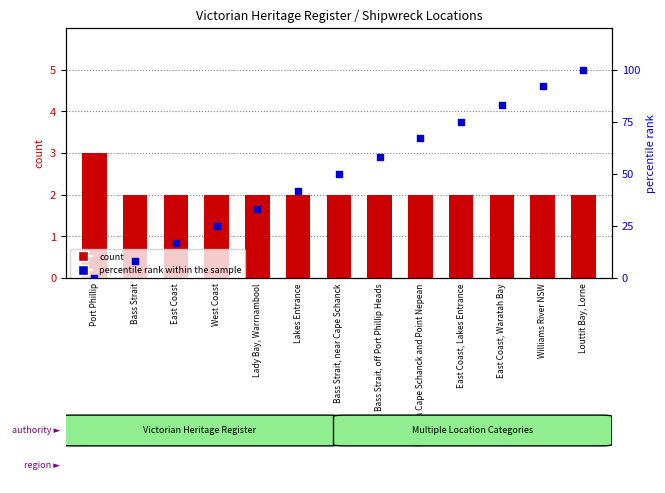

What are all the series names shown in the legend?

count, percentile rank within the sample